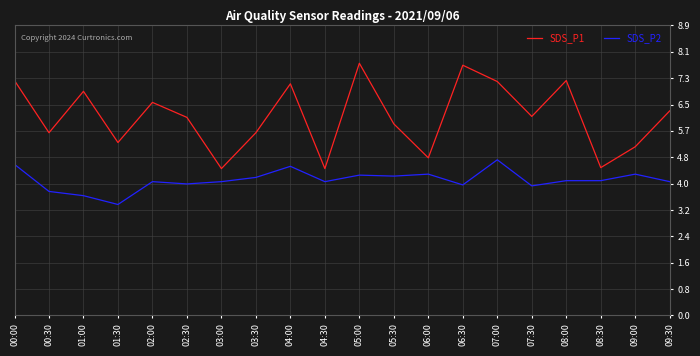

What is the approximate value of SDS_P2 at 06:30?

4.0